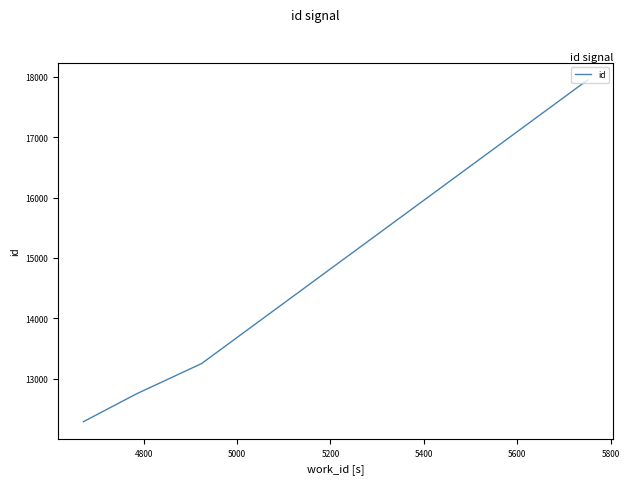

What is the smallest value displayed?

12287